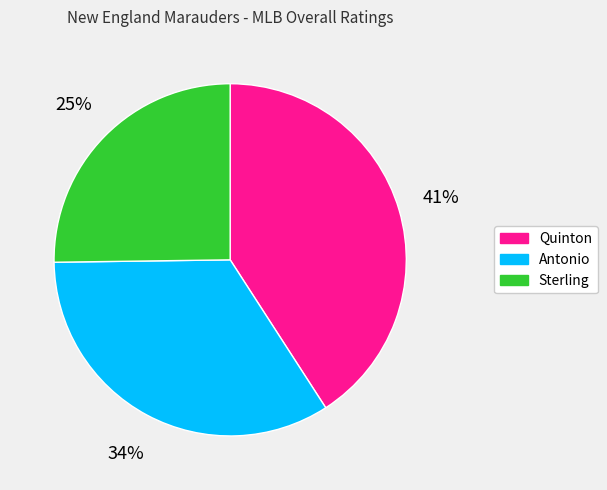

Rank the categories by value from lowest to highest.

Sterling, Antonio, Quinton